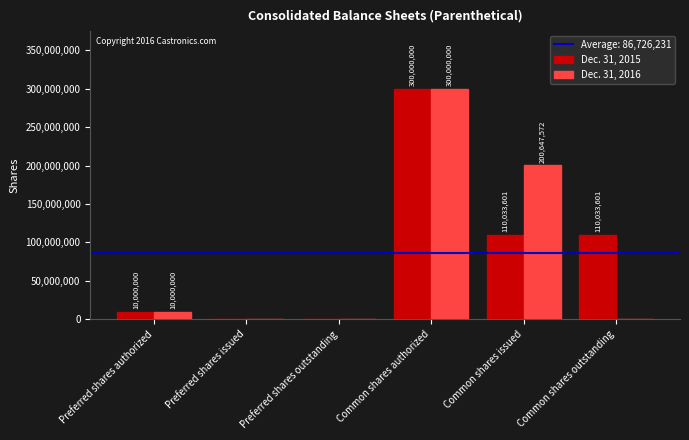

Count the number of data series in this chart.

2